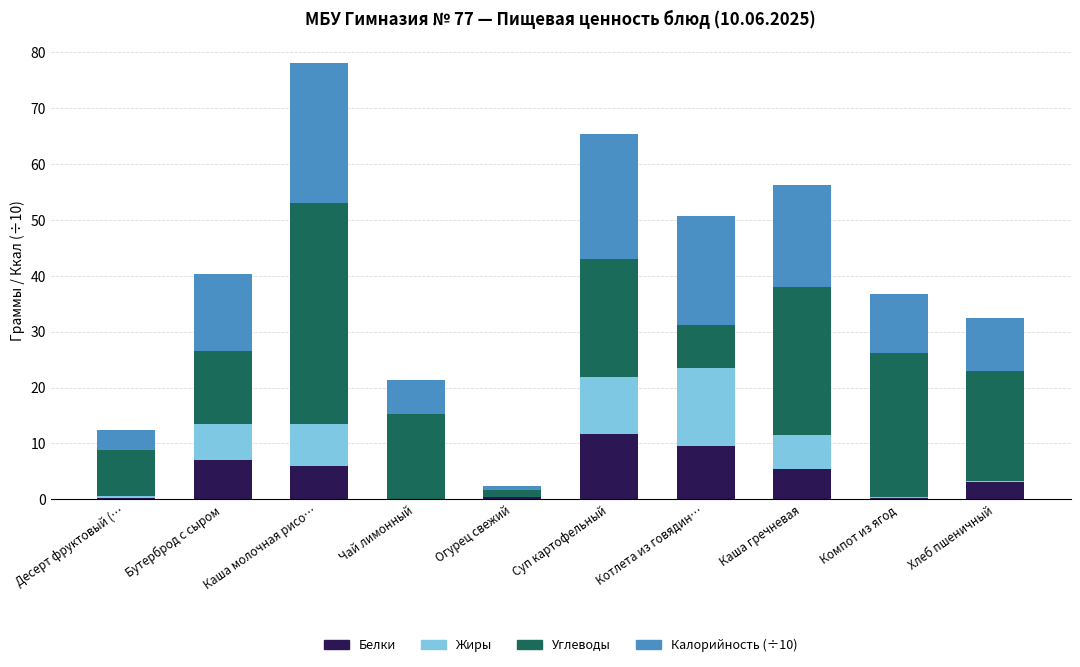

At which label does Белки reach its peak?

Суп картофельный